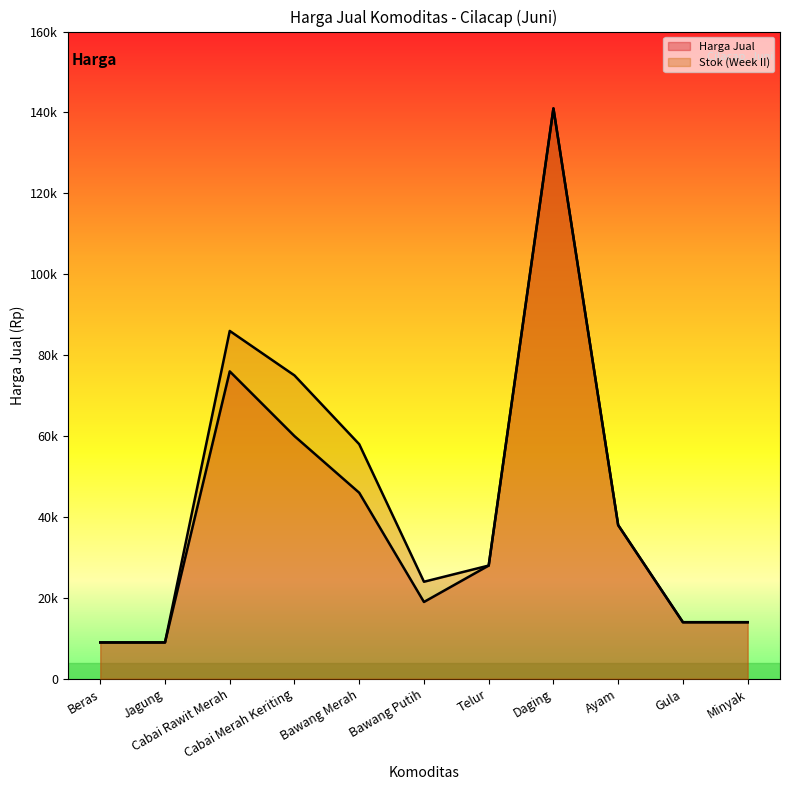

List the series in order of their peak value, lowest first.

Harga Jual, Stok (Week II)